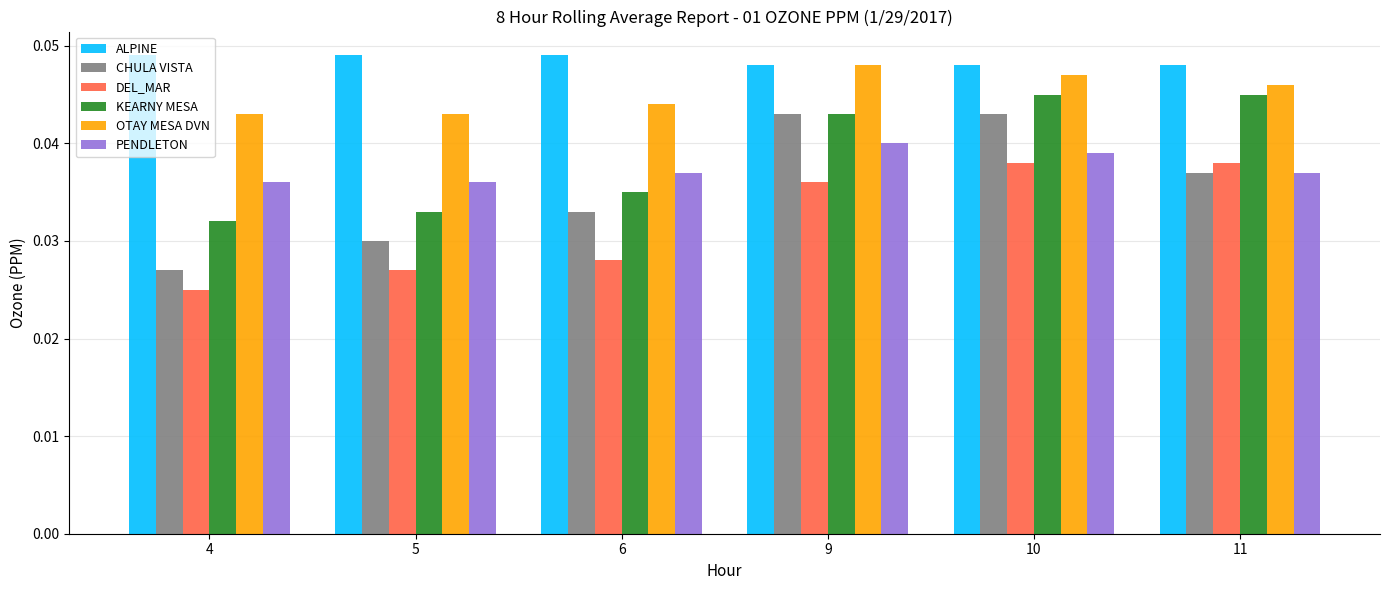

Which series changed the most between 6 and 9?

CHULA VISTA